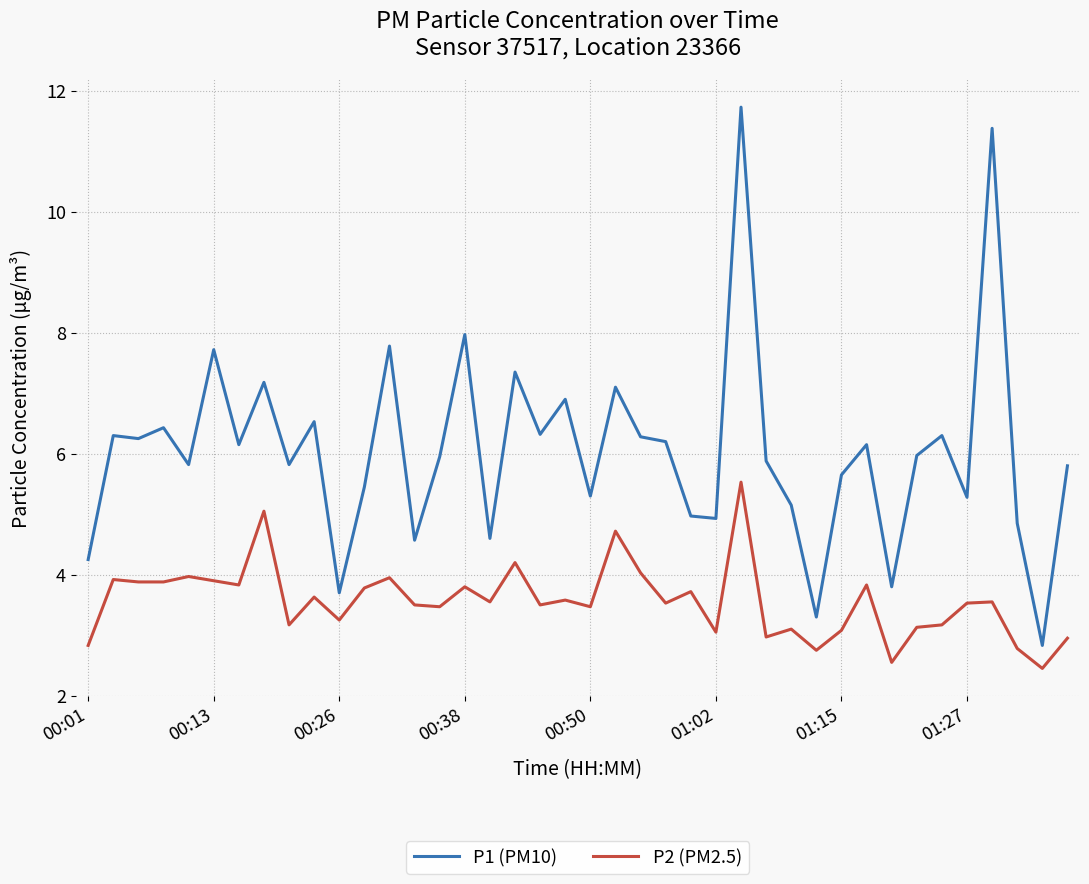

In P2 (PM2.5), how many points are higher than both neighbors (excluding endpoints)?

14